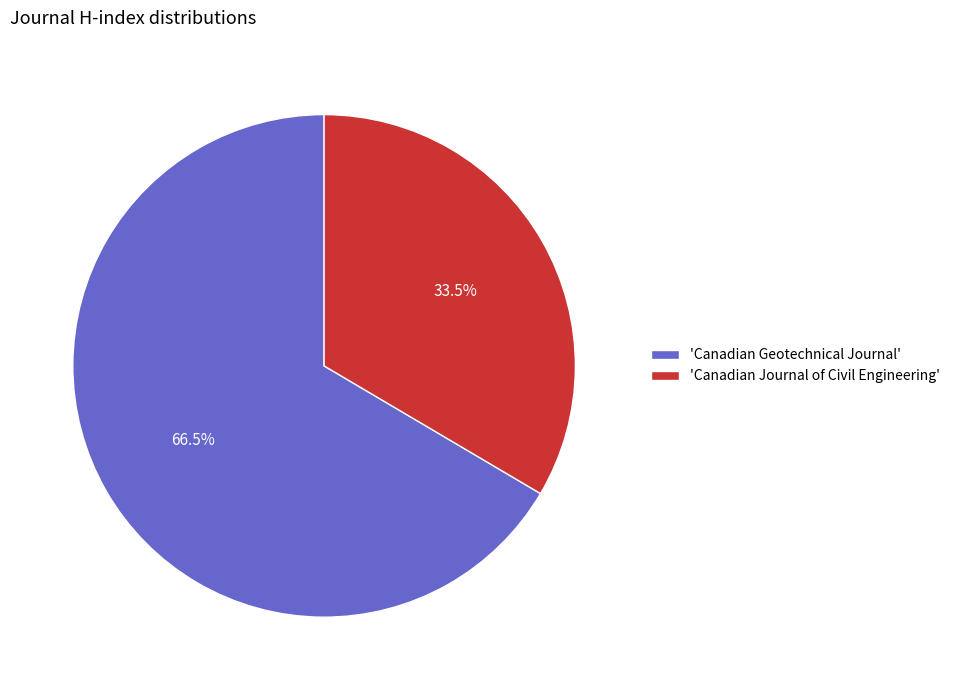

How much of the chart is everything except 'Canadian Journal of Civil Engineering'?

66.5%